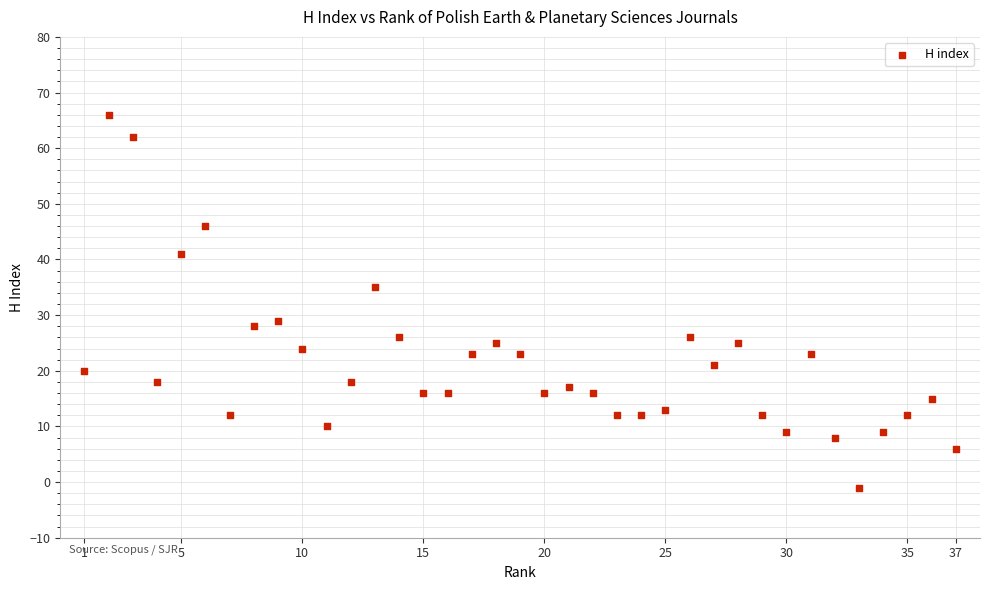

What is the range of X values (max minus min)?

36